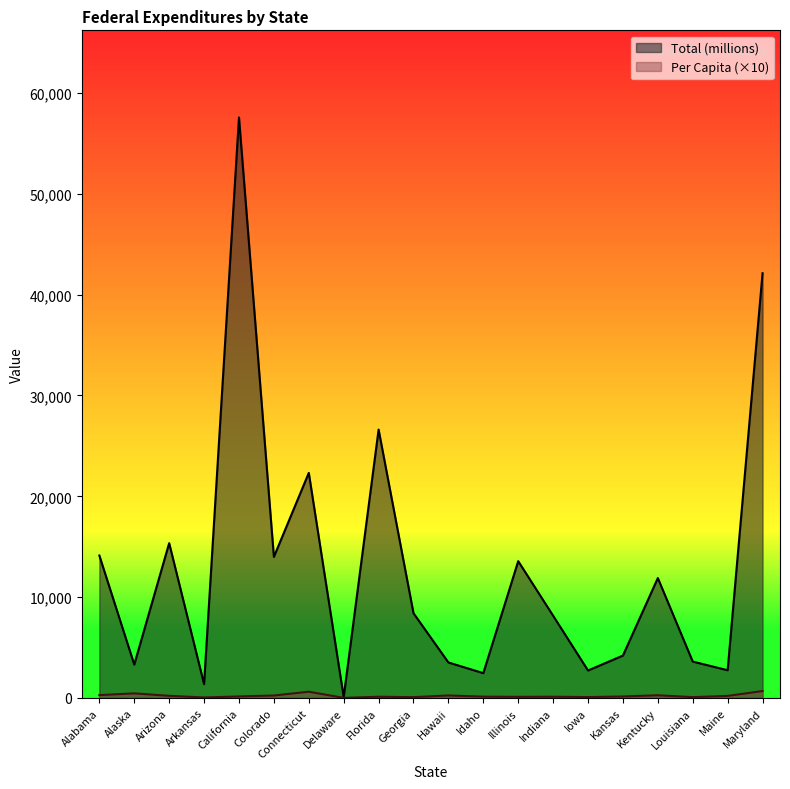

How many interior local peaks does the Per Capita series have?

6